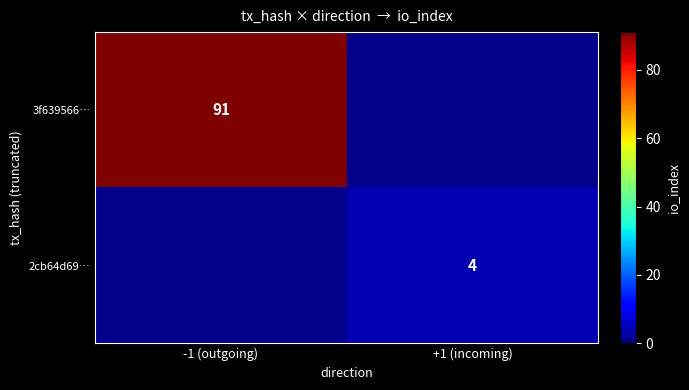

Count the number of categories in the chart.

2